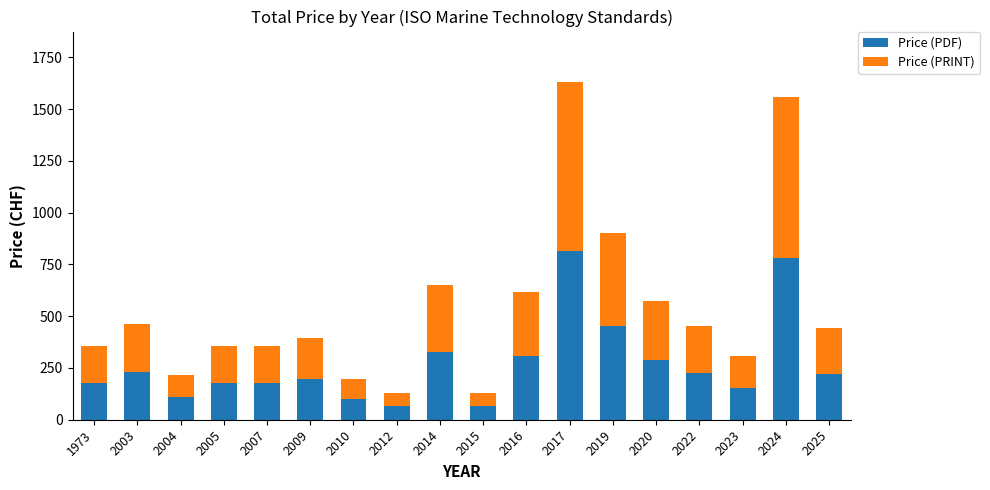

What is the lowest value of the Price (PDF) series?

65